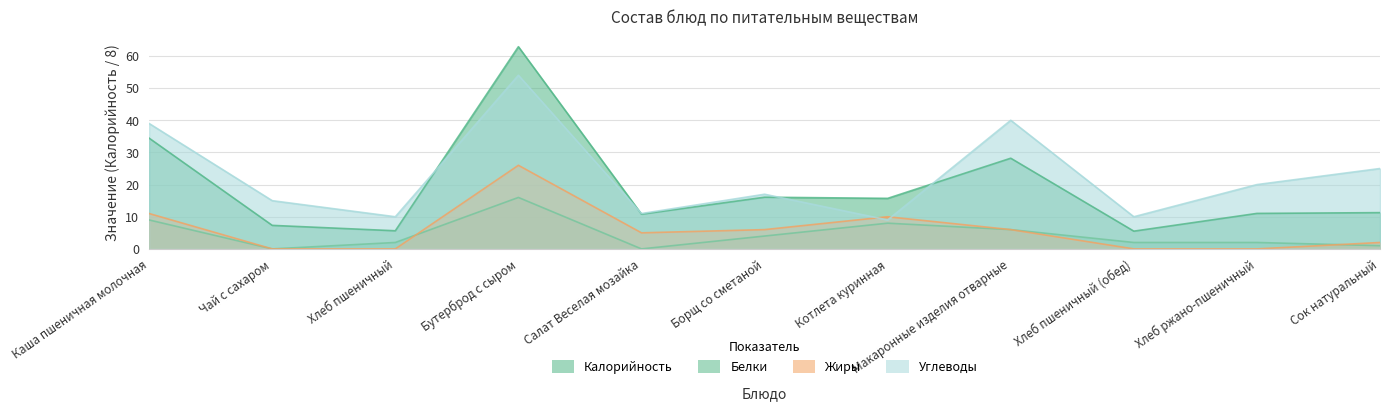

What is the sum of all Калорийность values?

208.9